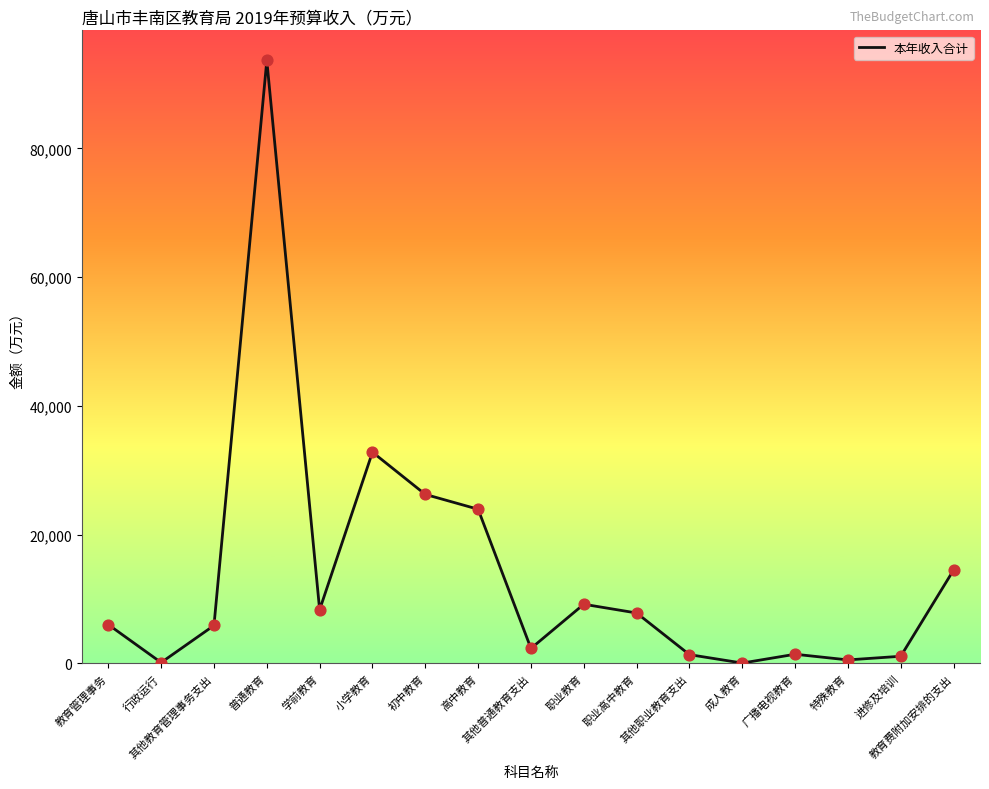

Between 教育管理事务 and 特殊教育, which is larger?

教育管理事务